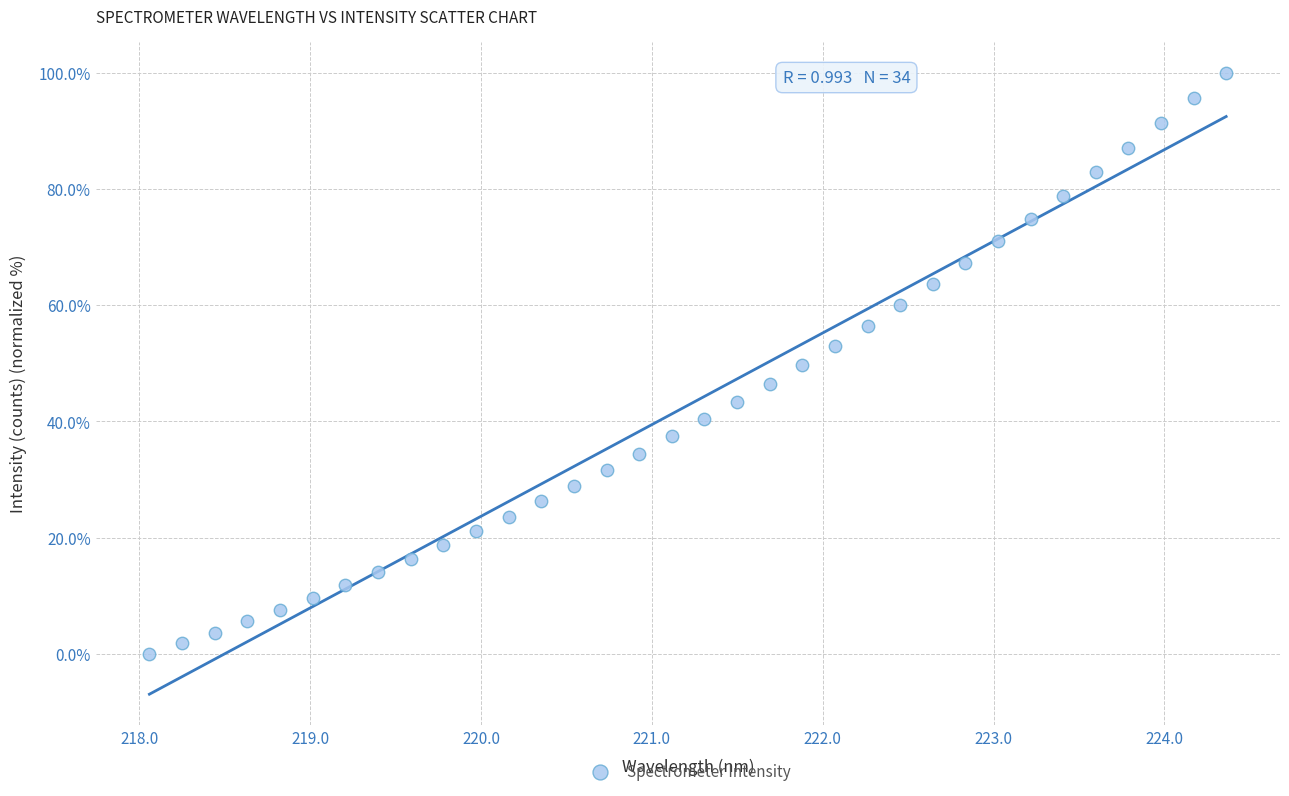

What is the range of X values (max minus min)?

6.3